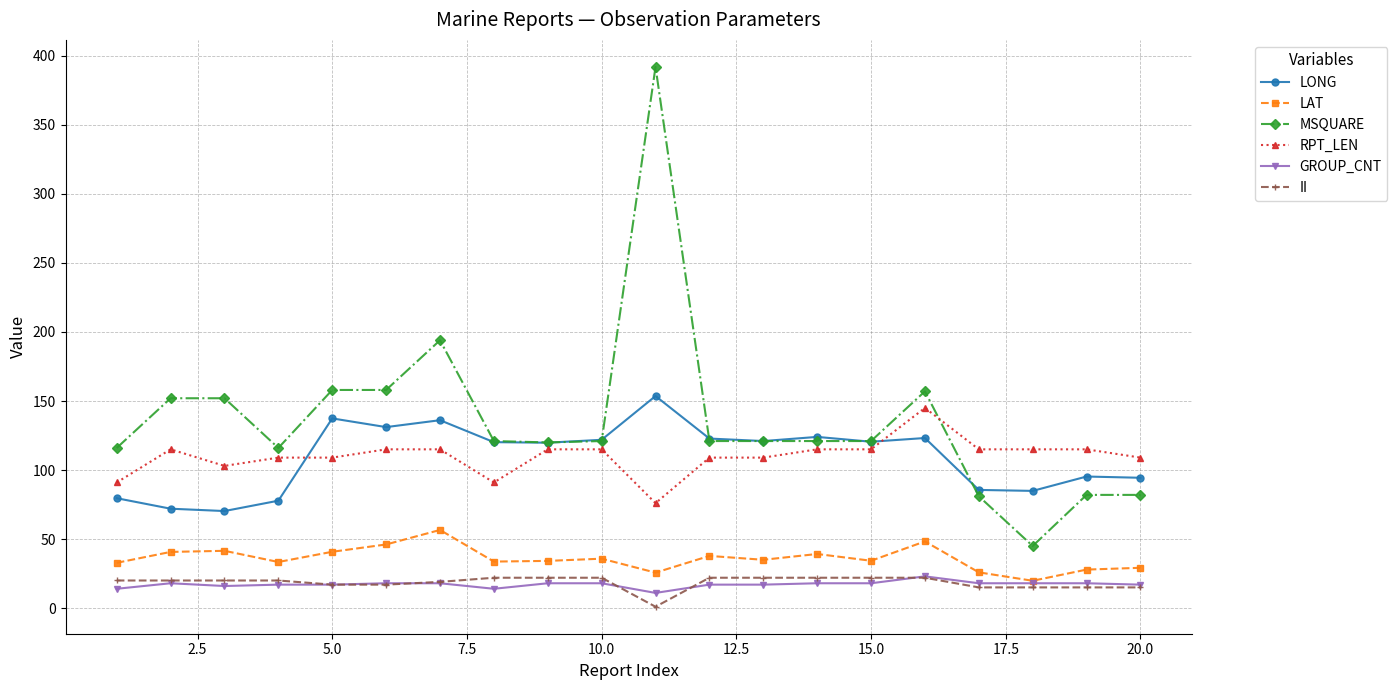

What is the difference between the maximum and minimum values in the II series?

21.0